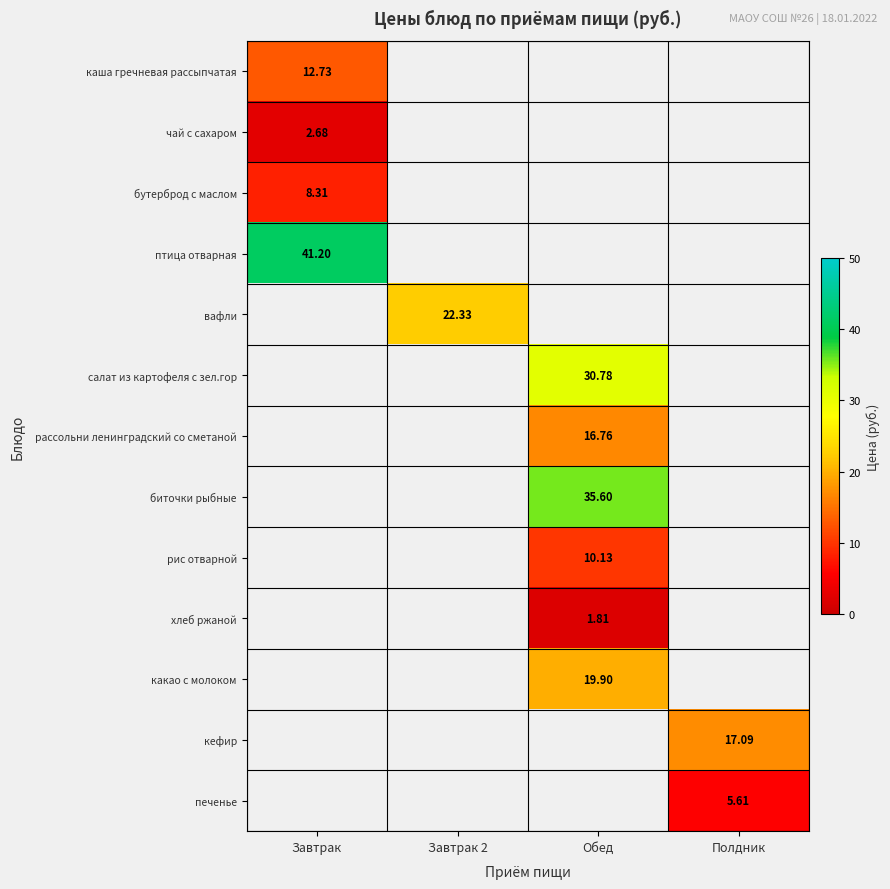

Is the value of чай с сахаром at Завтрак greater than the value of вафли at Завтрак 2?

No